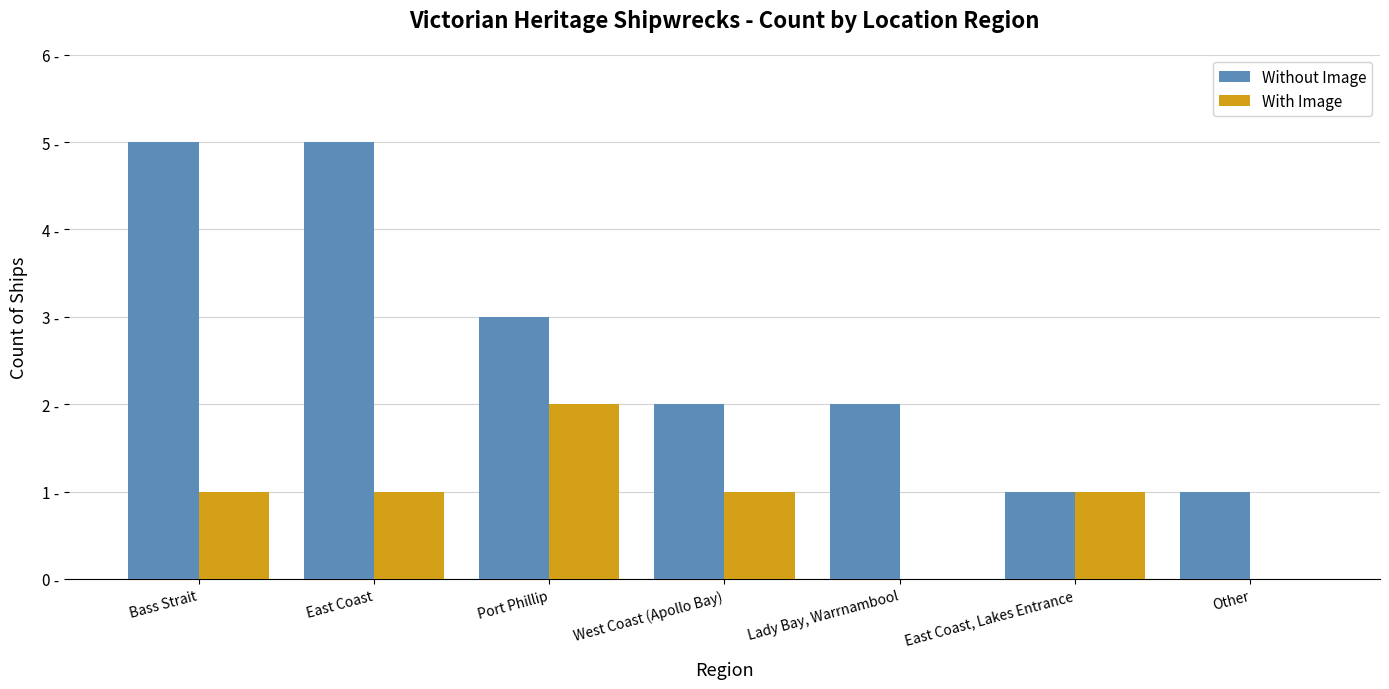

Is the value of Without Image at East Coast greater than the value of With Image at East Coast?

Yes